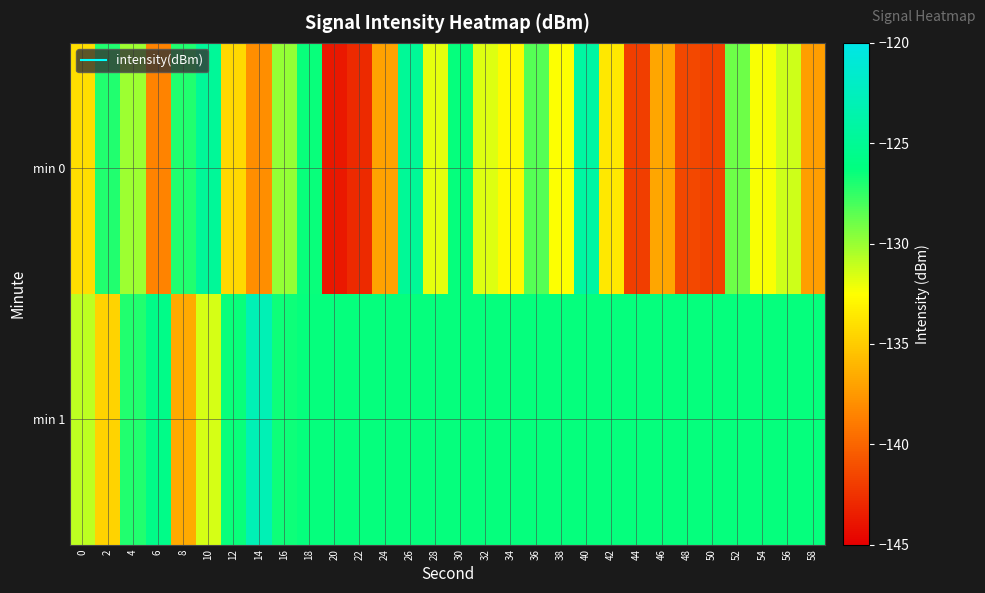

Reading left to right, list all the values displayed in this chart.

min 0: 0=-134.2	2=-127.1	4=-130.2	6=-138.5	8=-127.1	10=-124.7	12=-134.4	14=-138.1	16=-129.9	18=-126.5	20=-143.8	22=-142.9	24=-137.0	26=-124.8	28=-131.8	30=-126.4	32=-131.7	34=-132.8	36=-128.3	38=-132.5	40=-124.1	42=-133.6	44=-141.9	46=-136.9	48=-141.4	50=-141.7	52=-128.9	54=-132.3	56=-131.3	58=-137.2
min 1: 0=-130.9	2=-134.6	4=-127.1	6=-125.7	8=-136.6	10=-131.5	12=-126.5	14=-123.0	16=-126.5	18=-126.4	20=-126.4	22=-126.4	24=-126.4	26=-126.4	28=-126.4	30=-126.4	32=-126.4	34=-126.4	36=-126.4	38=-126.4	40=-126.4	42=-126.4	44=-126.4	46=-126.4	48=-126.4	50=-126.4	52=-126.4	54=-126.4	56=-126.4	58=-126.4